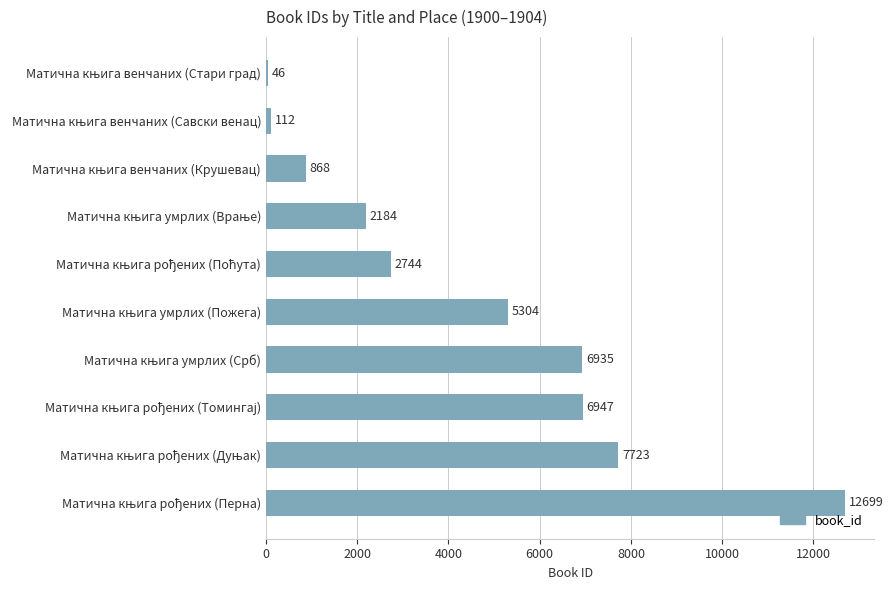

Reading top to bottom, list all the values displayed in this chart.

46	112	868	2184	2744	5304	6935	6947	7723	12699